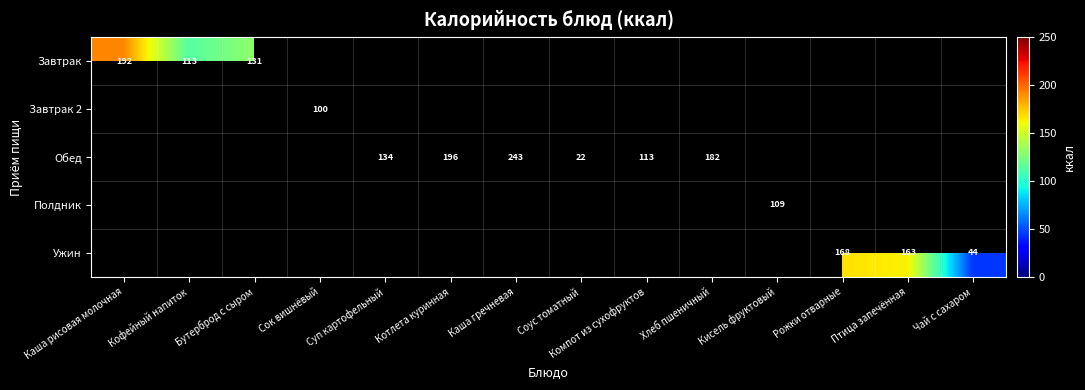

Is it true that Завтрак equals 131 at Бутерброд с сыром?

True